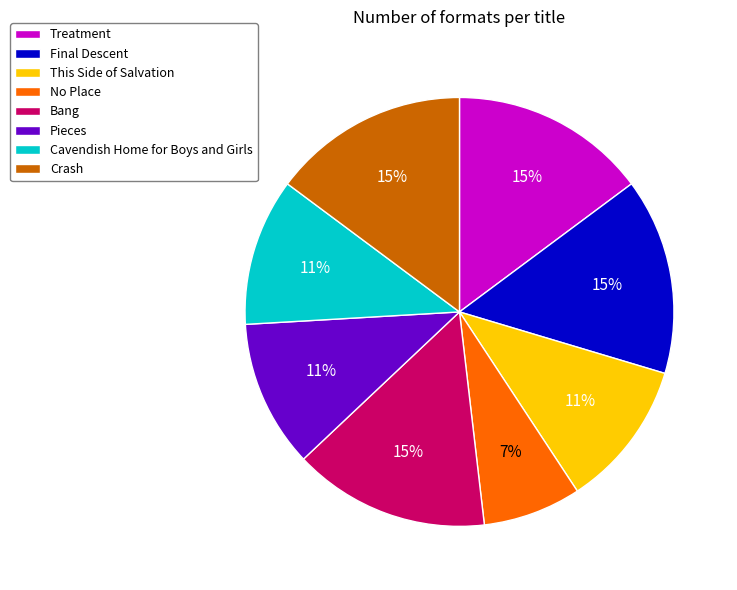

Is the sum of No Place and Pieces greater than half?

No